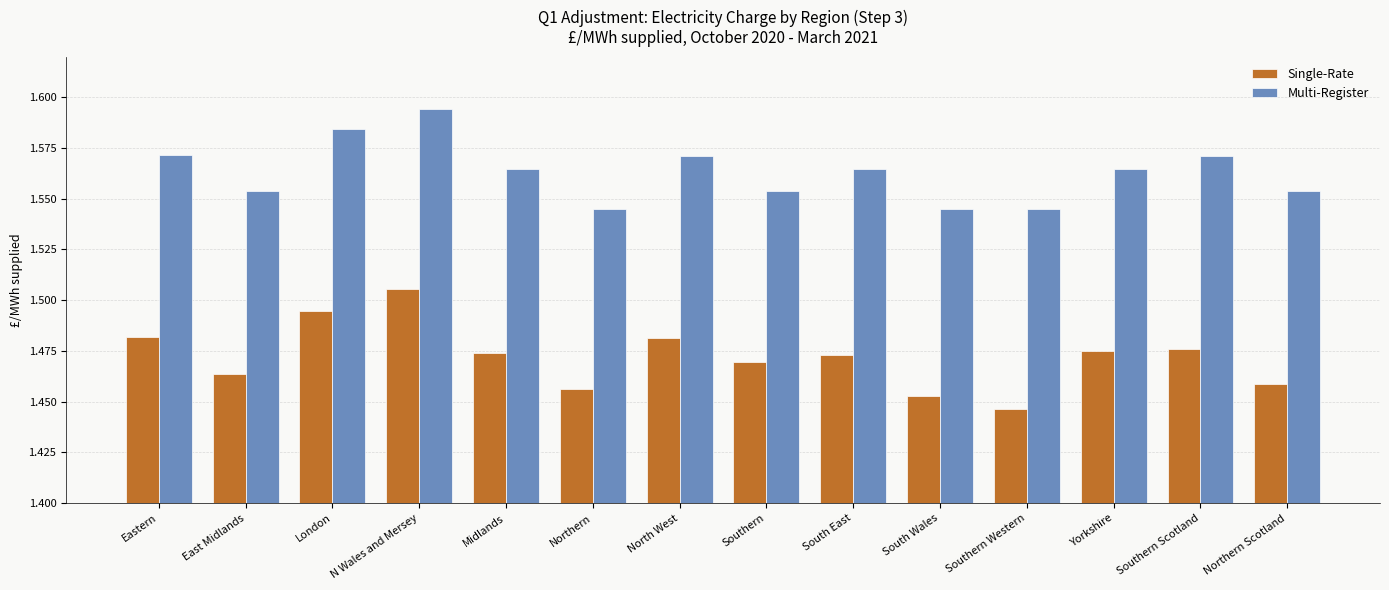

List the series in order of their overall mean, lowest first.

Single-Rate, Multi-Register